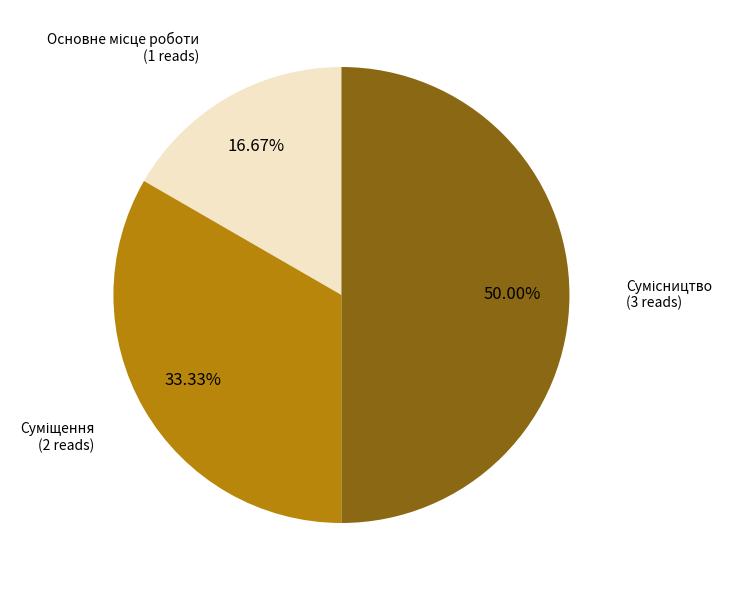

Which slice is the smallest?

Основне місце роботи